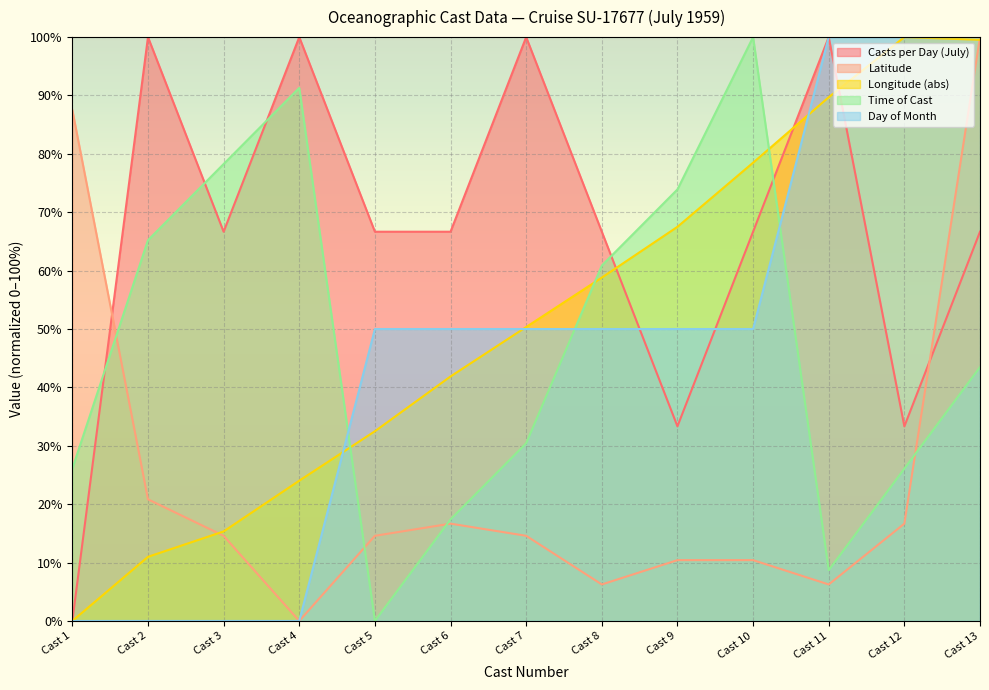

How many data points in Time of Cast are less than 43?

6